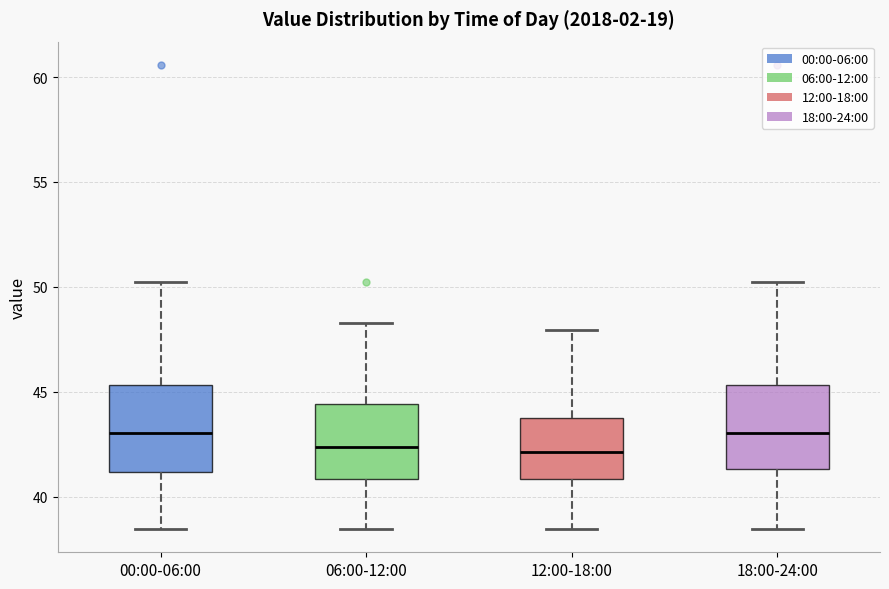

Where does the upper whisker of the box for 06:00-12:00 end on the y-axis? The values are not printed on the chart, so give them approximately, as read against the axis.

48.5